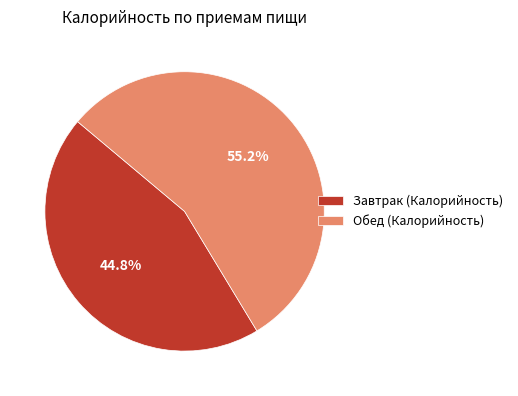

To the nearest percent, what portion does Завтрак (Калорийность) represent?

45%